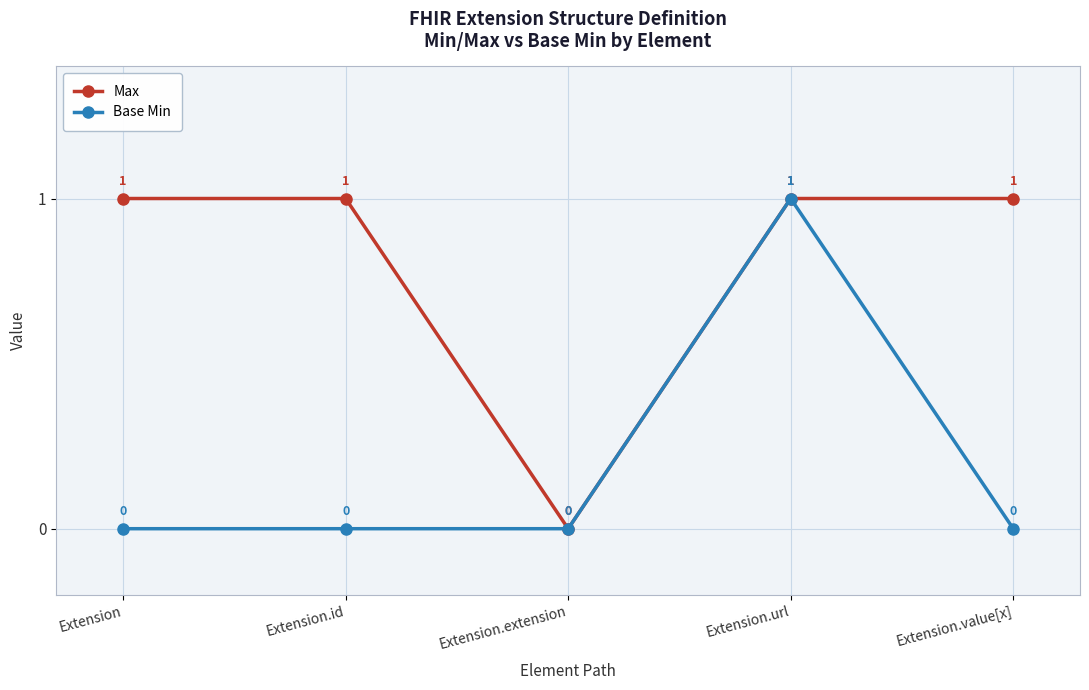

The Base Min series shows 2 at Extension.url. True or false?

False